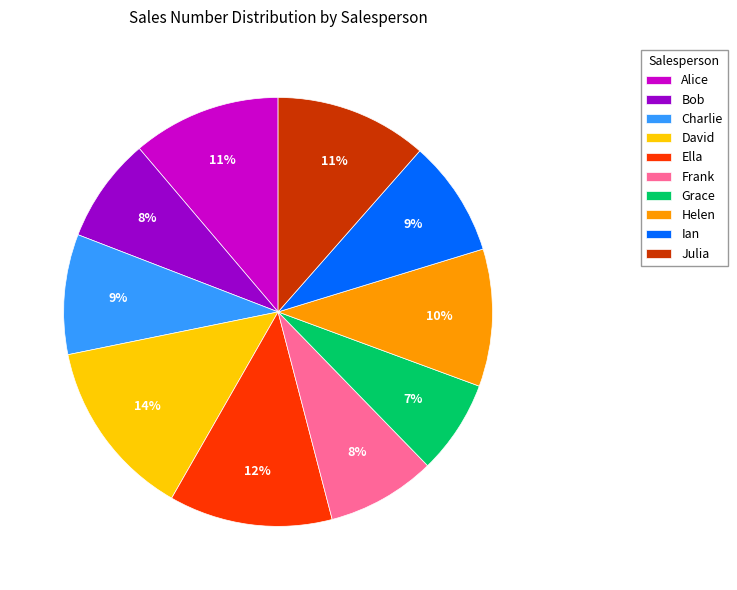

What percentage is the Grace slice, to the nearest percent?

7%